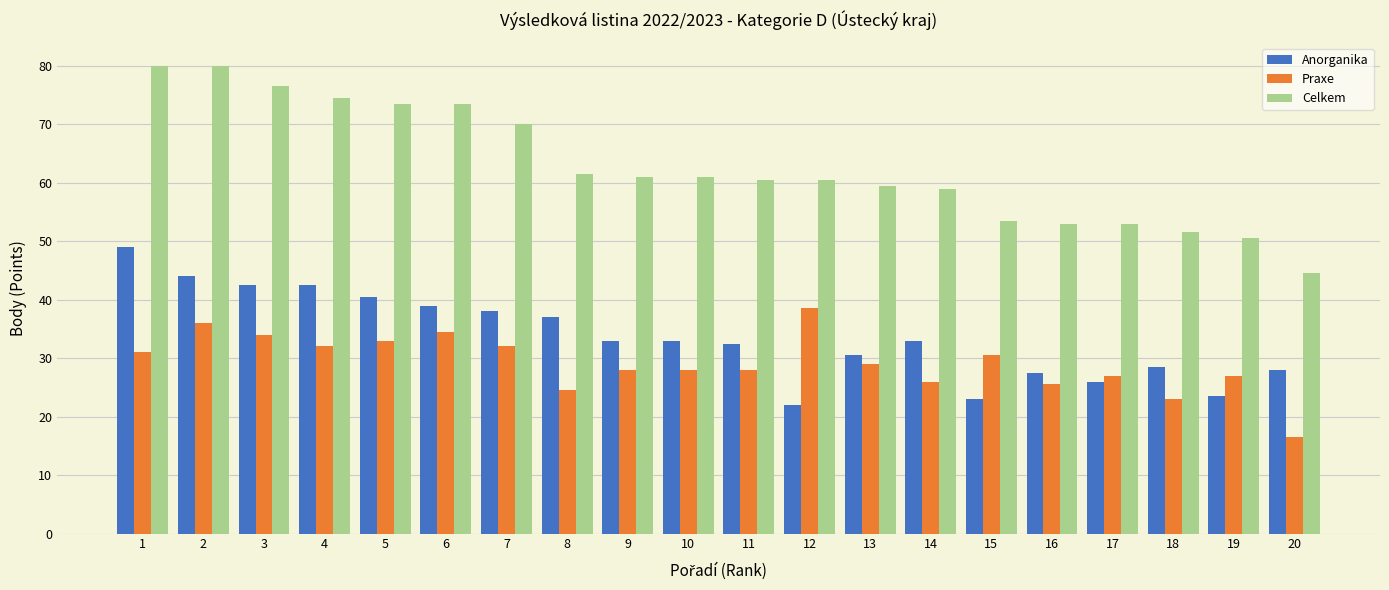

Is the value of Celkem at 12 greater than the value of Praxe at 5?

Yes